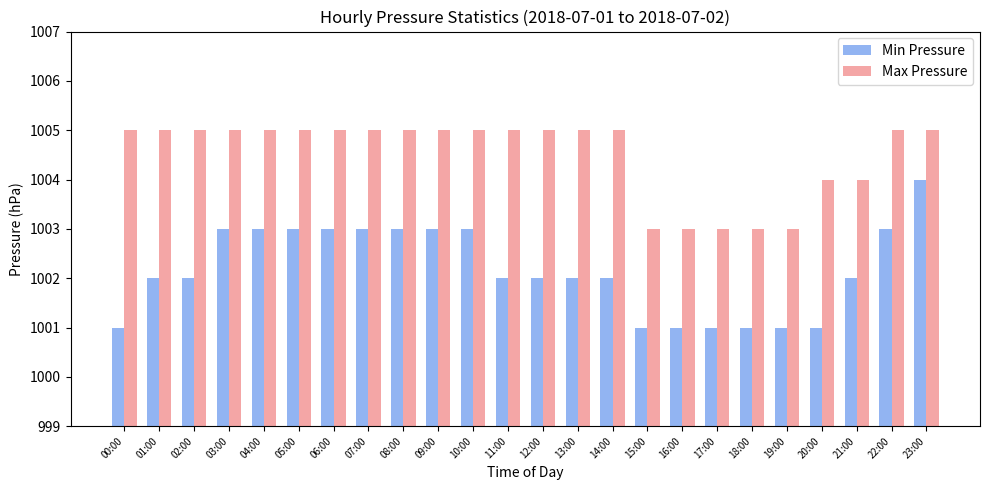

What are all the series names shown in the legend?

Min Pressure, Max Pressure